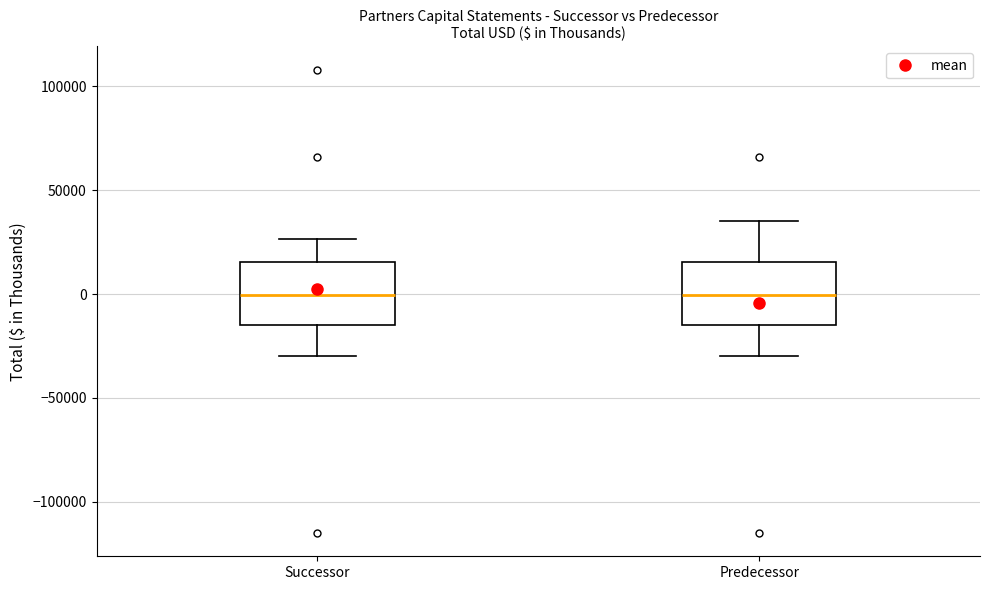

Reading left to right, transcribe this box plot: for each box, give where its median line is, the range the box spans, and where its two whiskers end, as read against the y-axis. The values are not printed on the chart, so give them approximately, as read against the axis.

Successor: median 0, box -15000 to 15000, whiskers -30000 to 25000
Predecessor: median 0, box -15000 to 15000, whiskers -30000 to 35000